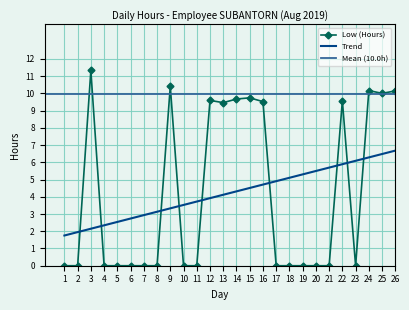

What is the change in value from 12 to 14?

+0.1